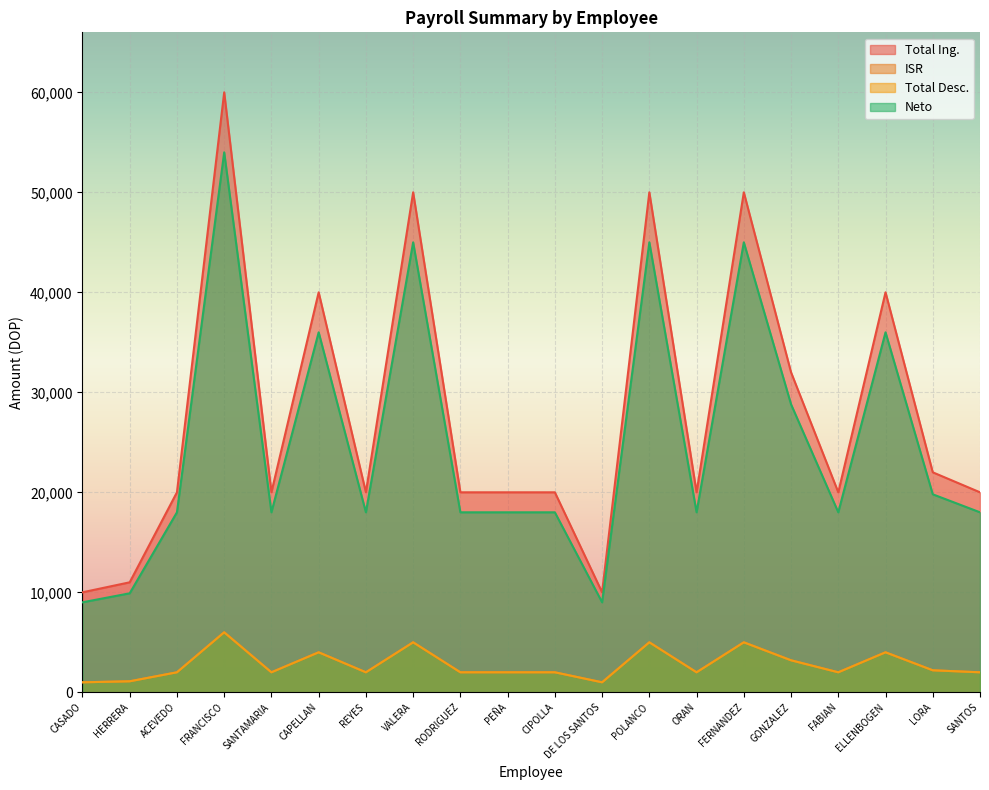

True or false: ISR and Total Desc. intersect in this chart.

False